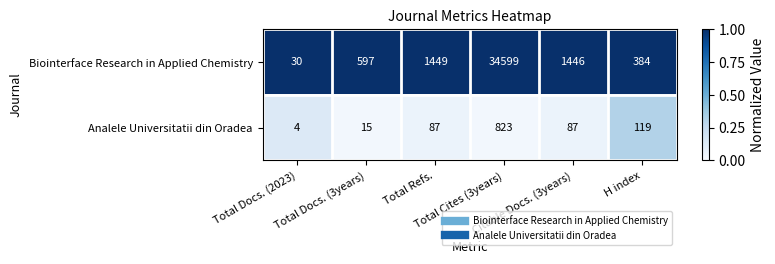

Rank the series by their maximum value, from lowest to highest.

Analele Universitatii din Oradea, Biointerface Research in Applied Chemistry